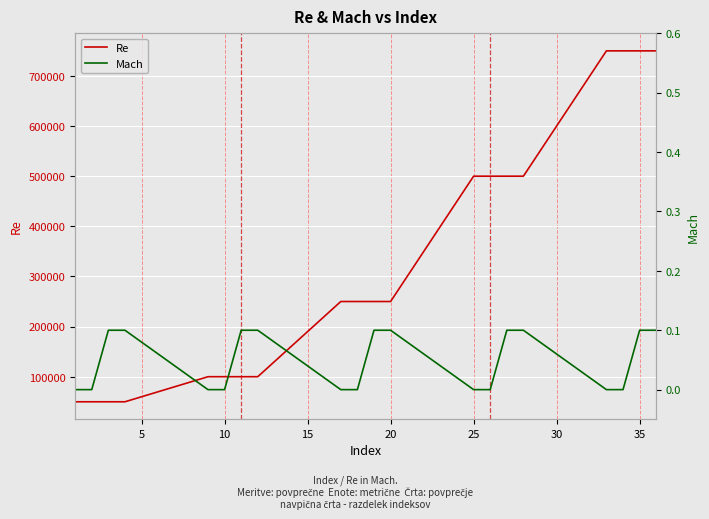

What is the lowest value of the Re series?

50000